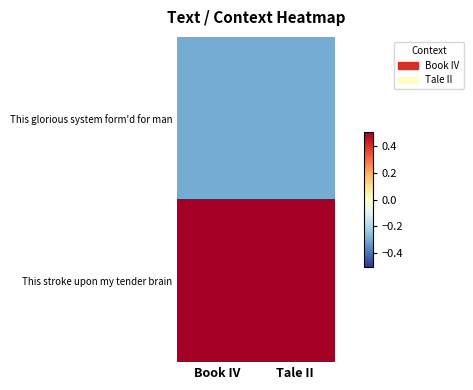

Reading left to right, transcribe all the data shown in this chart.

This glorious system form'd for man: Book IV=-0.3	Tale II=-0.3
This stroke upon my tender brain: Book IV=0.5	Tale II=0.5